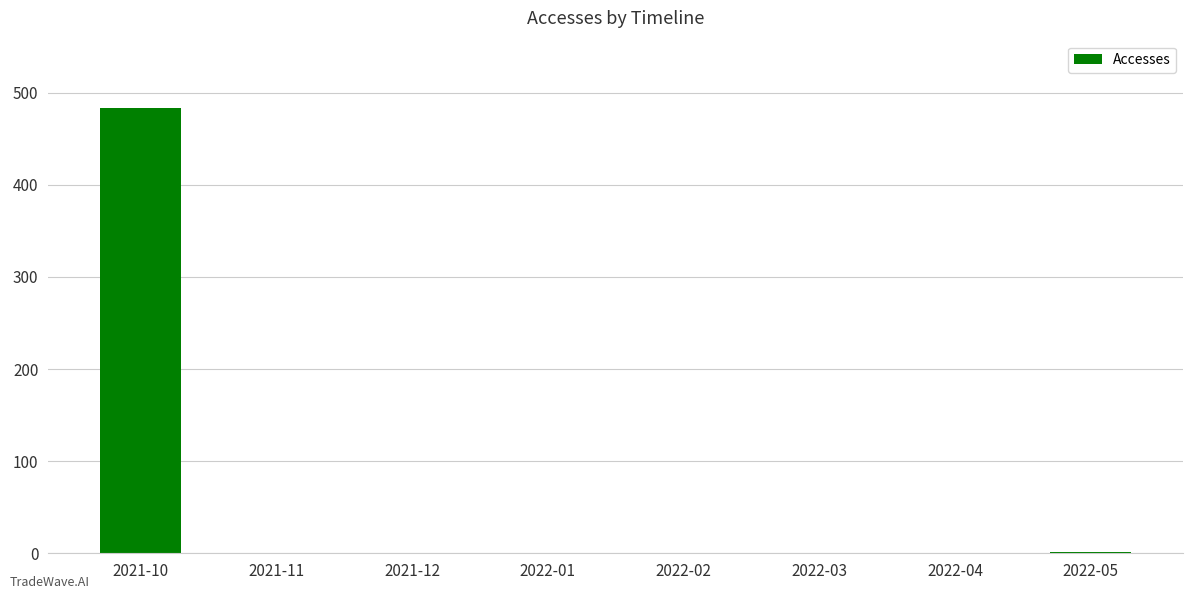

Is it true that the value at 2022-04 is -275?

False